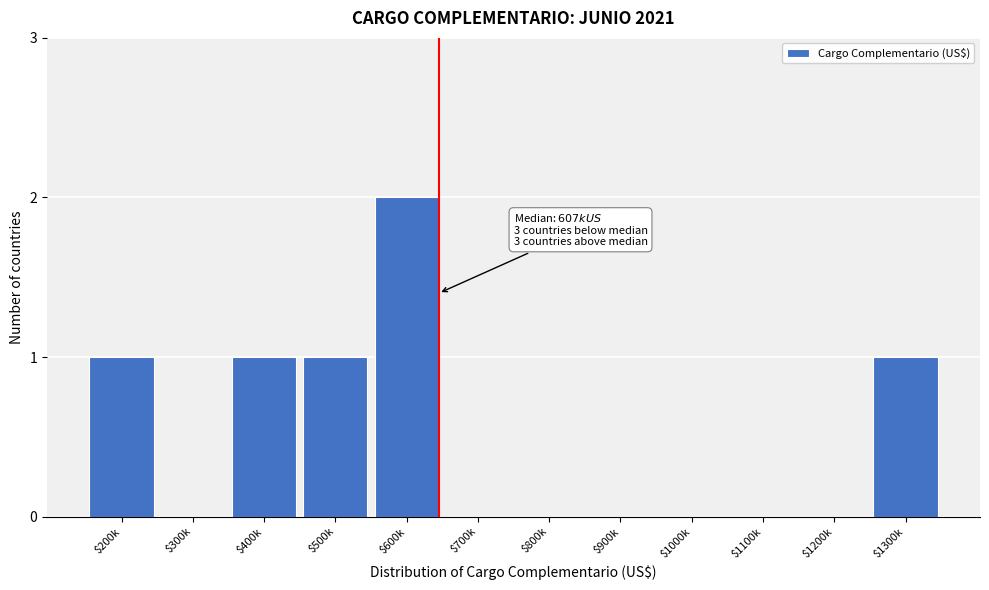

At which category does the chart reach its peak across all series?

$600k